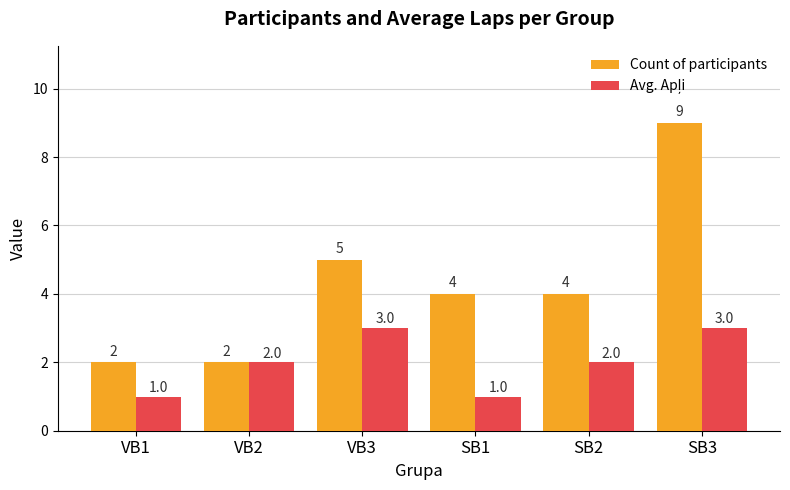

What is the total value across all series at VB1?

3